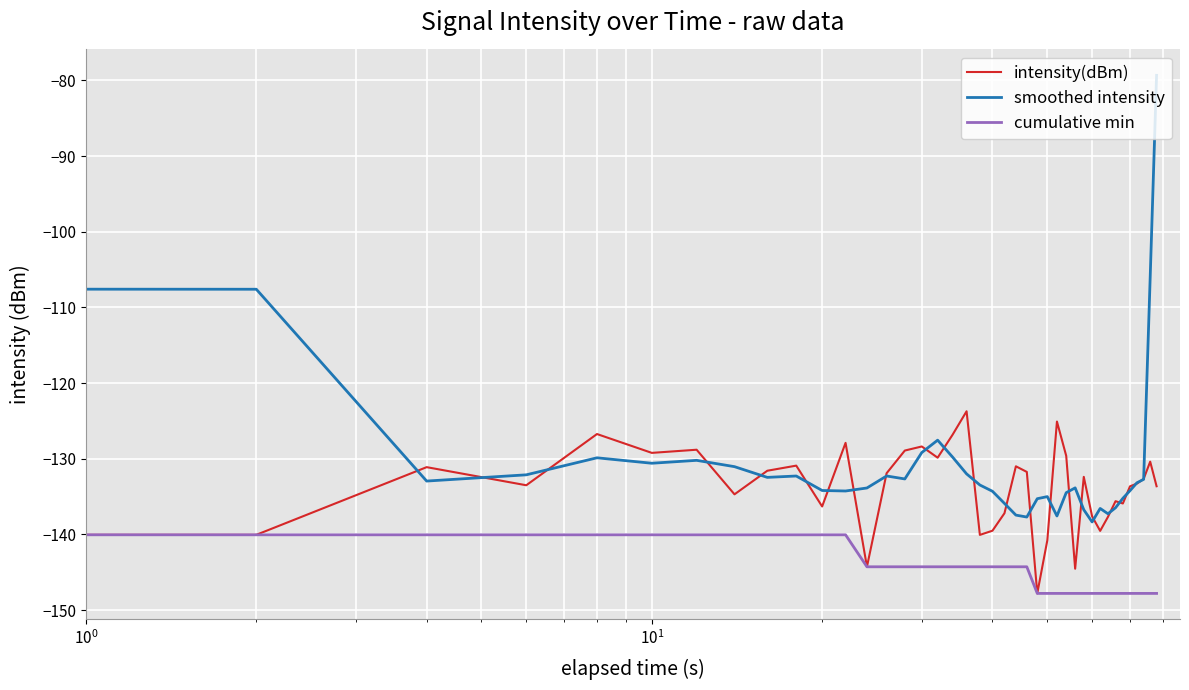

What are all the series names shown in the legend?

intensity(dBm), smoothed intensity, cumulative min